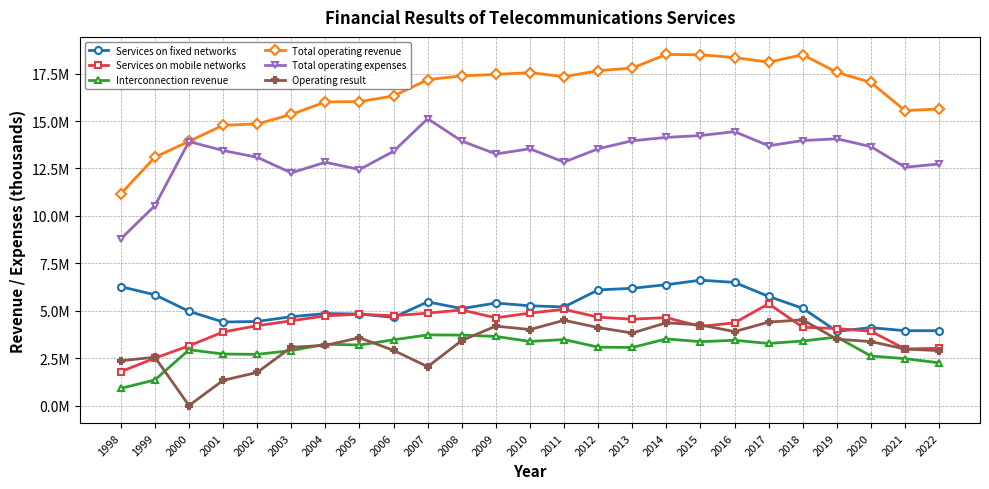

At 2022, list the series in order from smallest to largest.

Interconnection revenue, Operating result, Services on mobile networks, Services on fixed networks, Total operating expenses, Total operating revenue